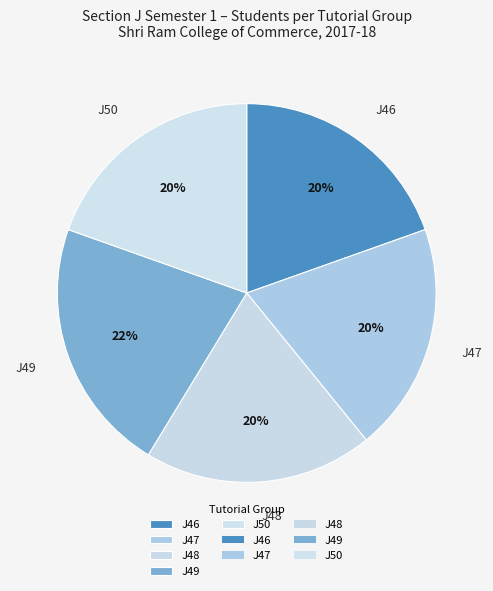

To the nearest percent, what portion does J48 represent?

20%